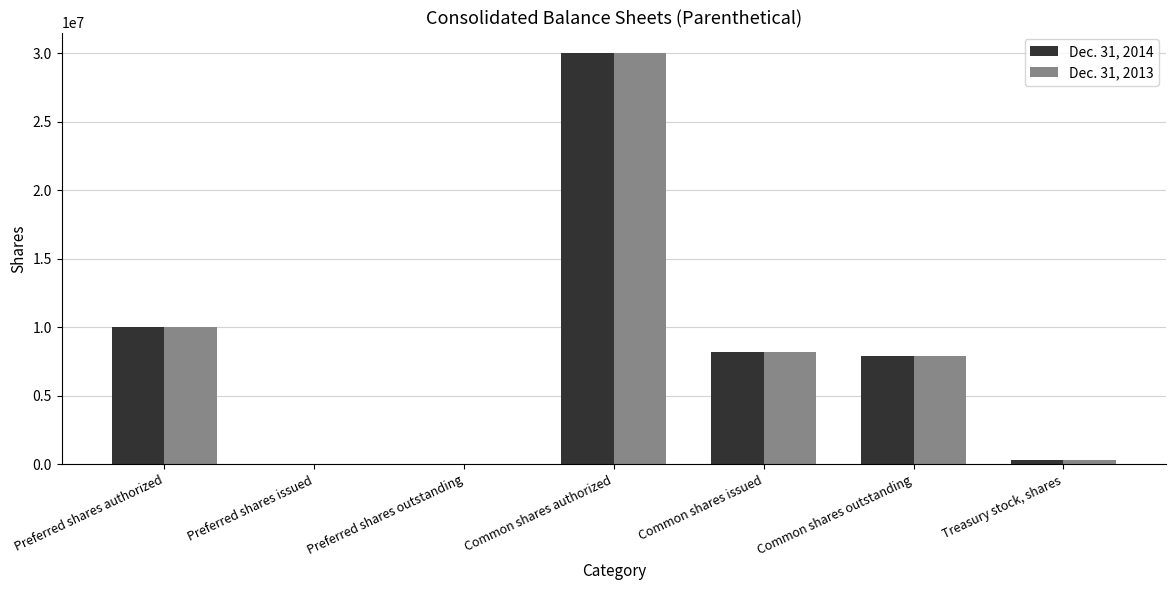

Are the bars horizontal?

No